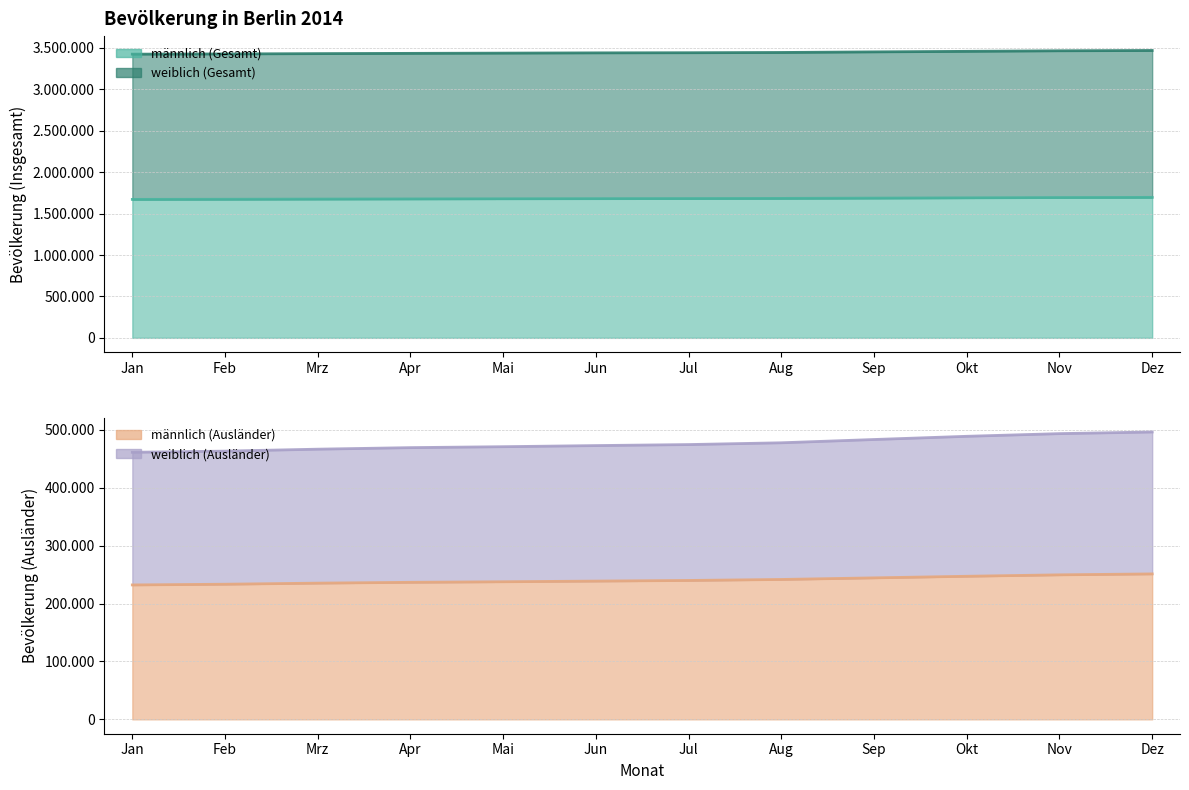

True or false: weiblich (Ausländer) and männlich (Ausländer) intersect in this chart.

False